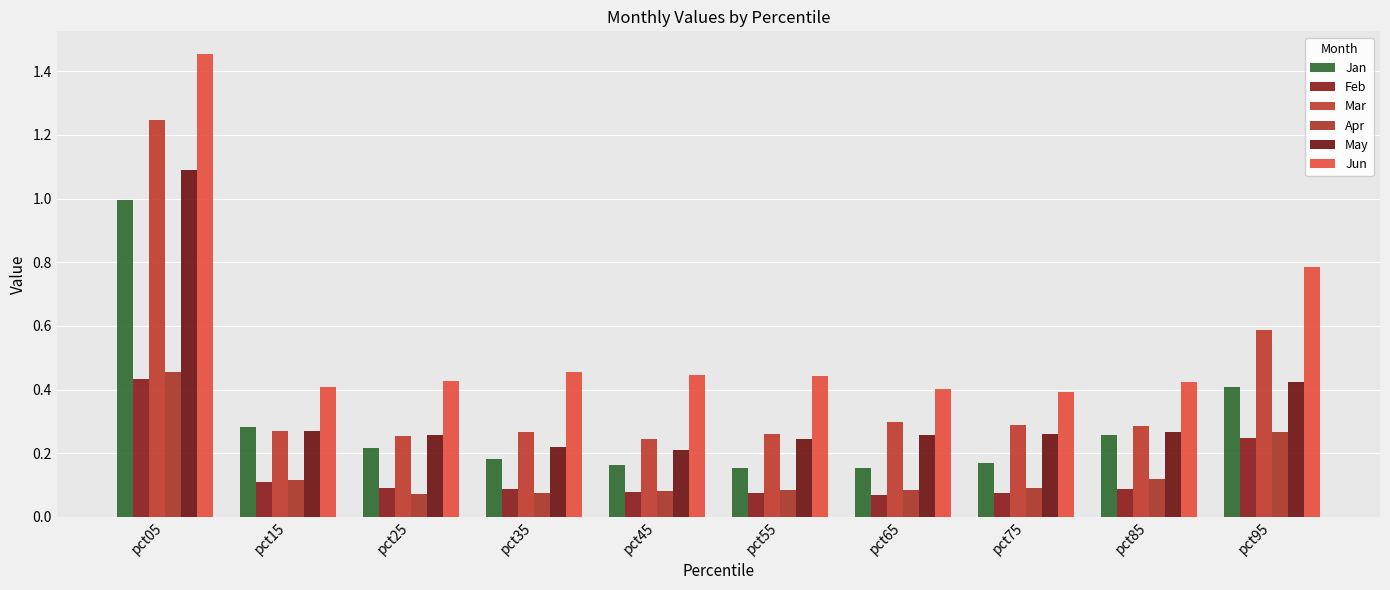

List the series in order of their peak value, lowest first.

Feb, Apr, Jan, May, Mar, Jun